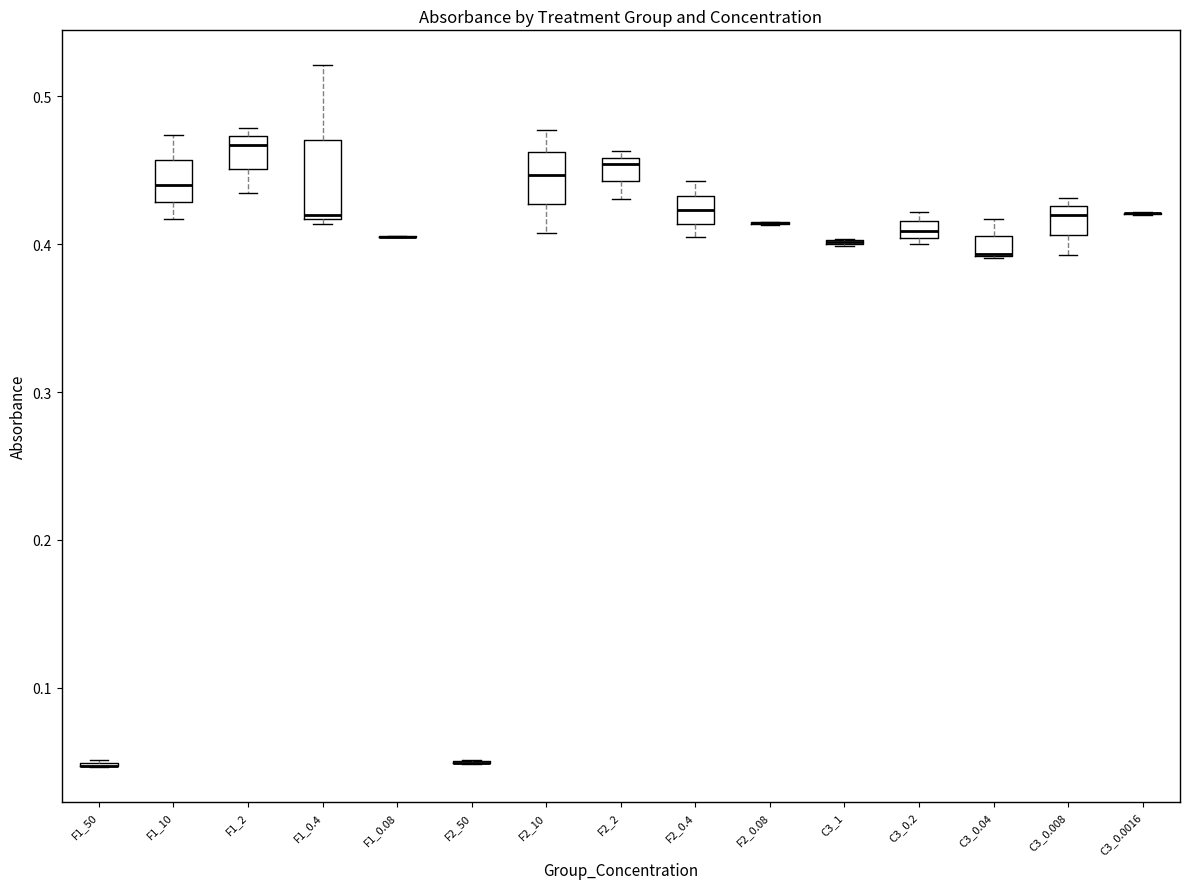

Which box is the tallest, from its lower edge to its upper edge?

F1_0.4